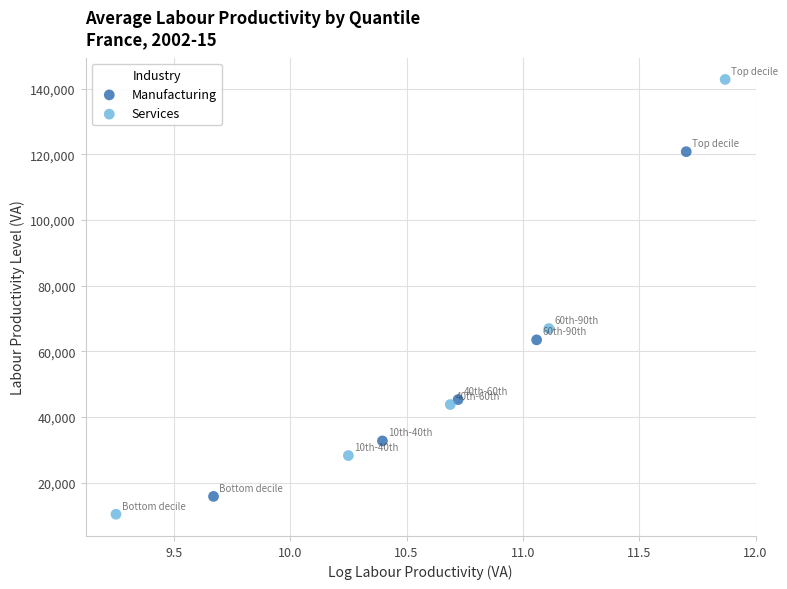

Which series has the largest Y range (max minus min)?

Services